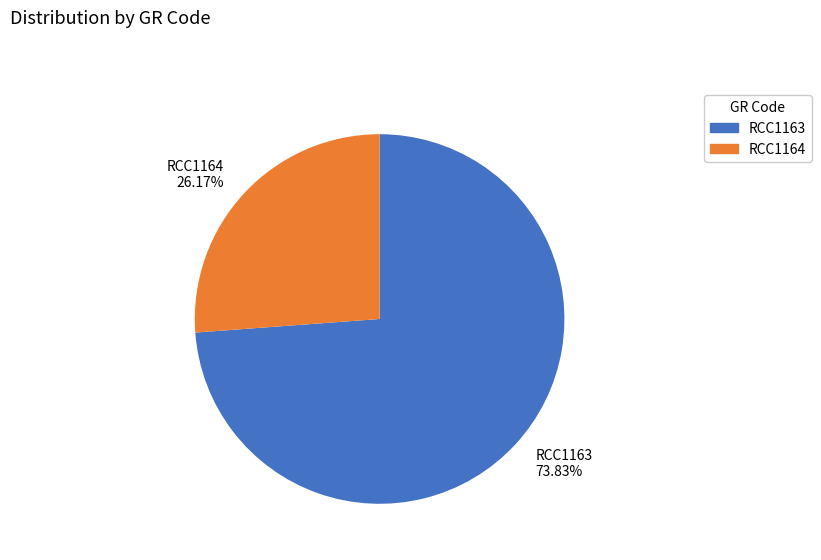

To the nearest percent, what percentage of the pie is RCC1163?

74%